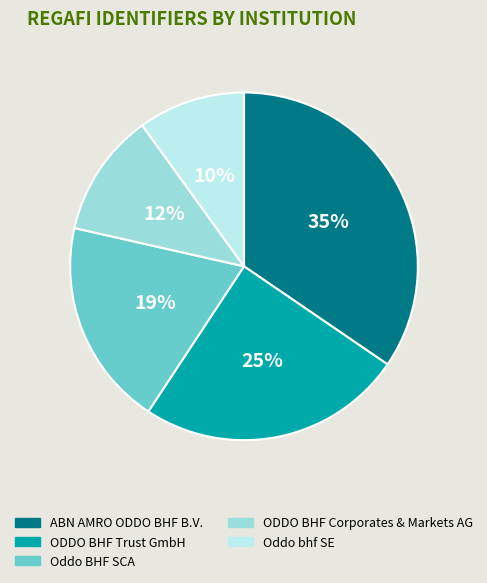

The ODDO BHF Corporates & Markets AG slice represents 1% of the pie. True or false?

False